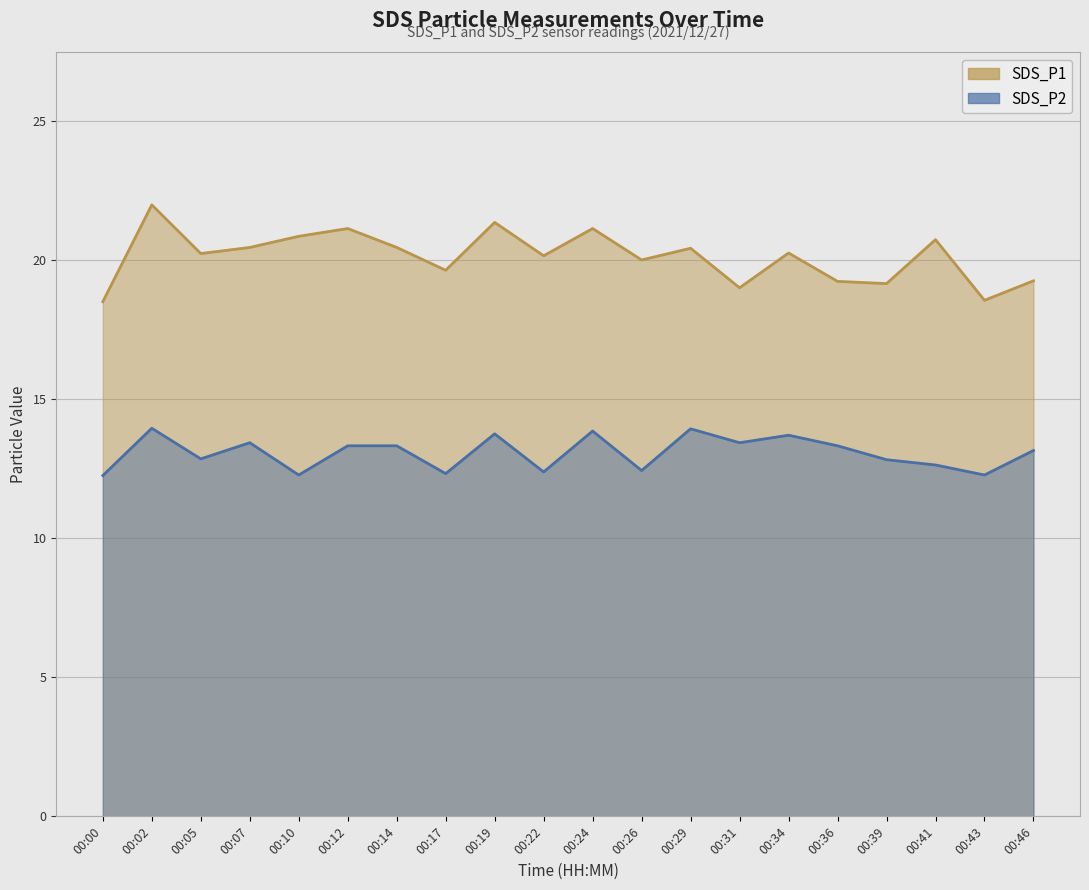

Where does the SDS_P1 series first go above 20?

00:02